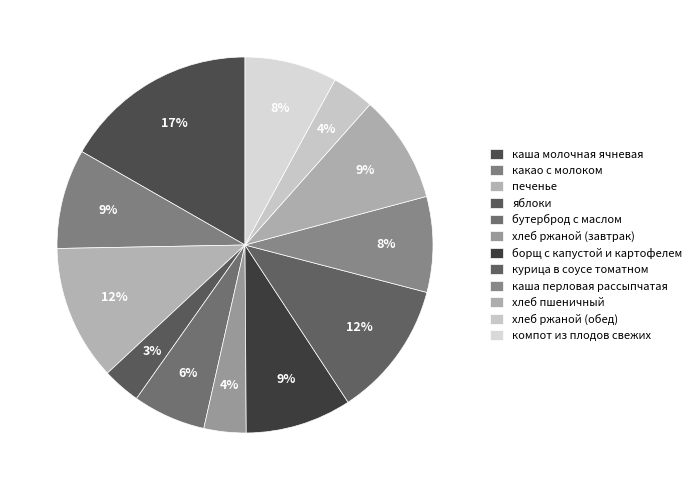

How many segments does this pie chart have?

12